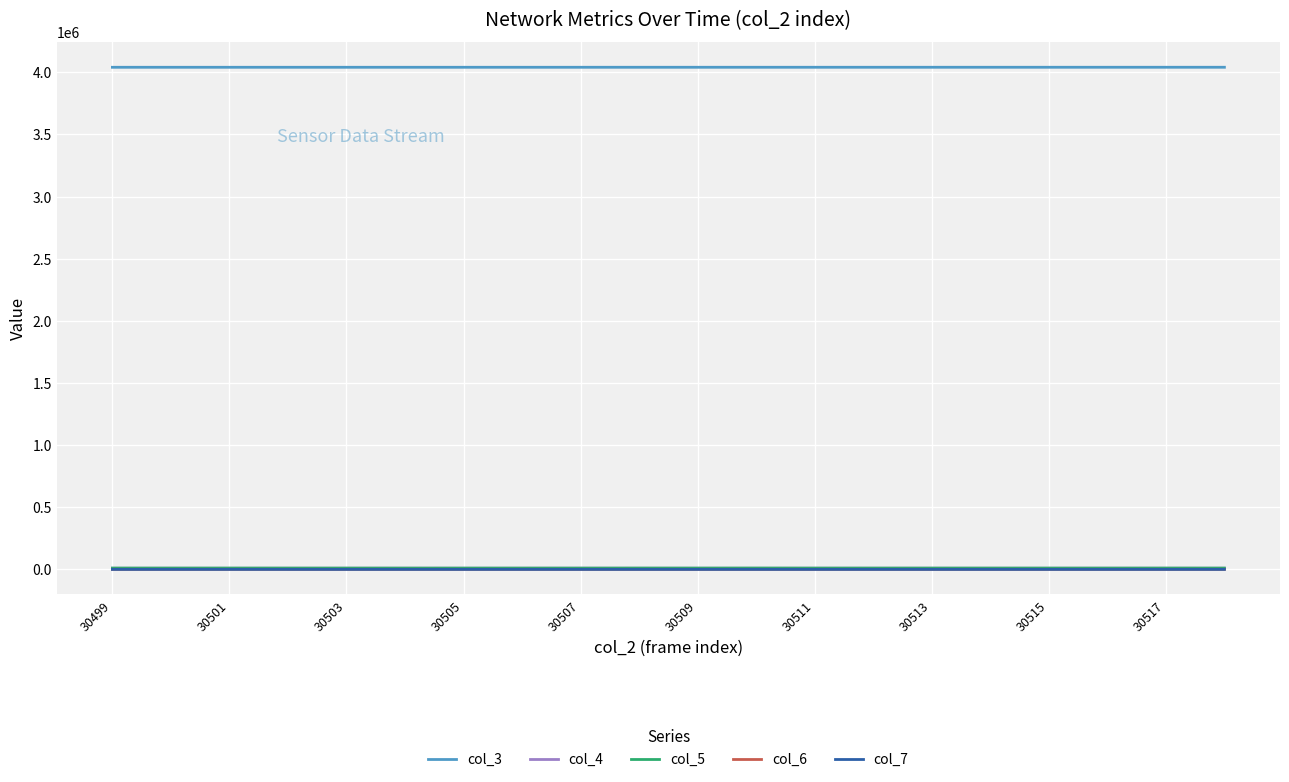

How many lines are shown in the chart?

5